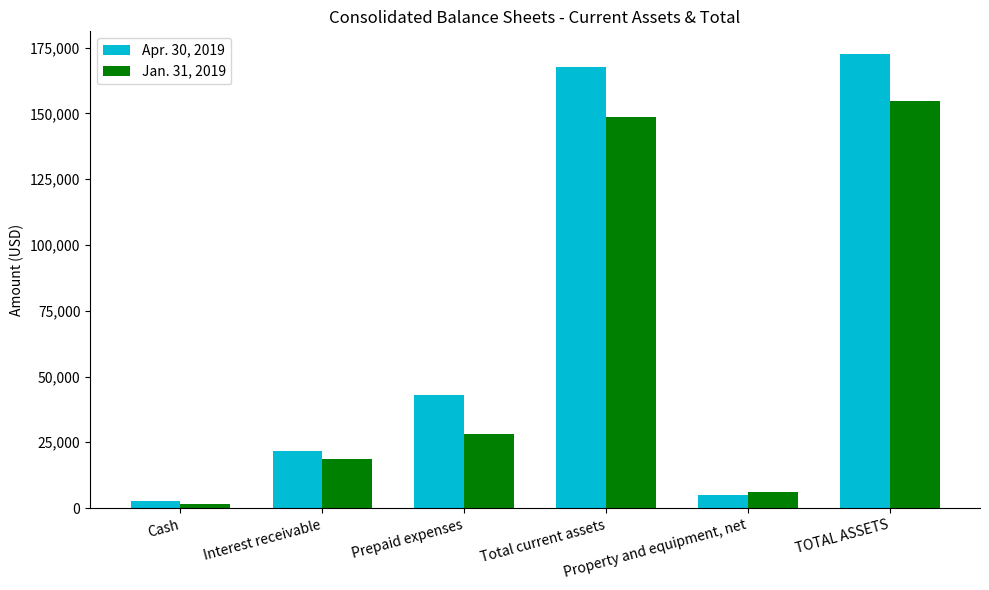

Count the number of data series in this chart.

2